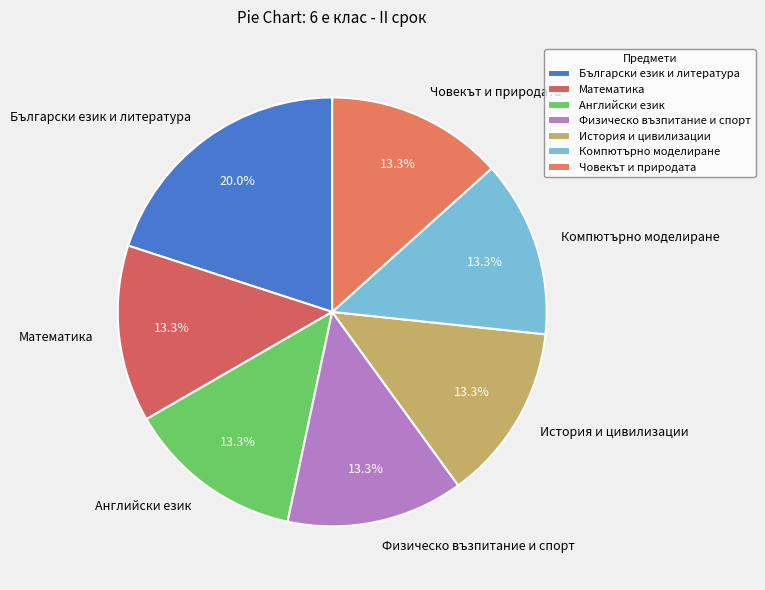

Is Математика the majority of the pie?

No